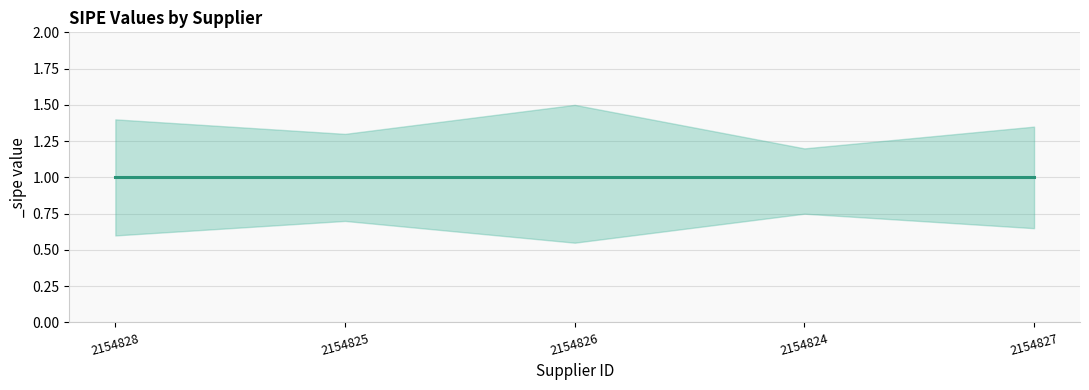

Rank the series by their average value, from highest to lowest.

_sipe_upper, _sipe, _sipe_lower